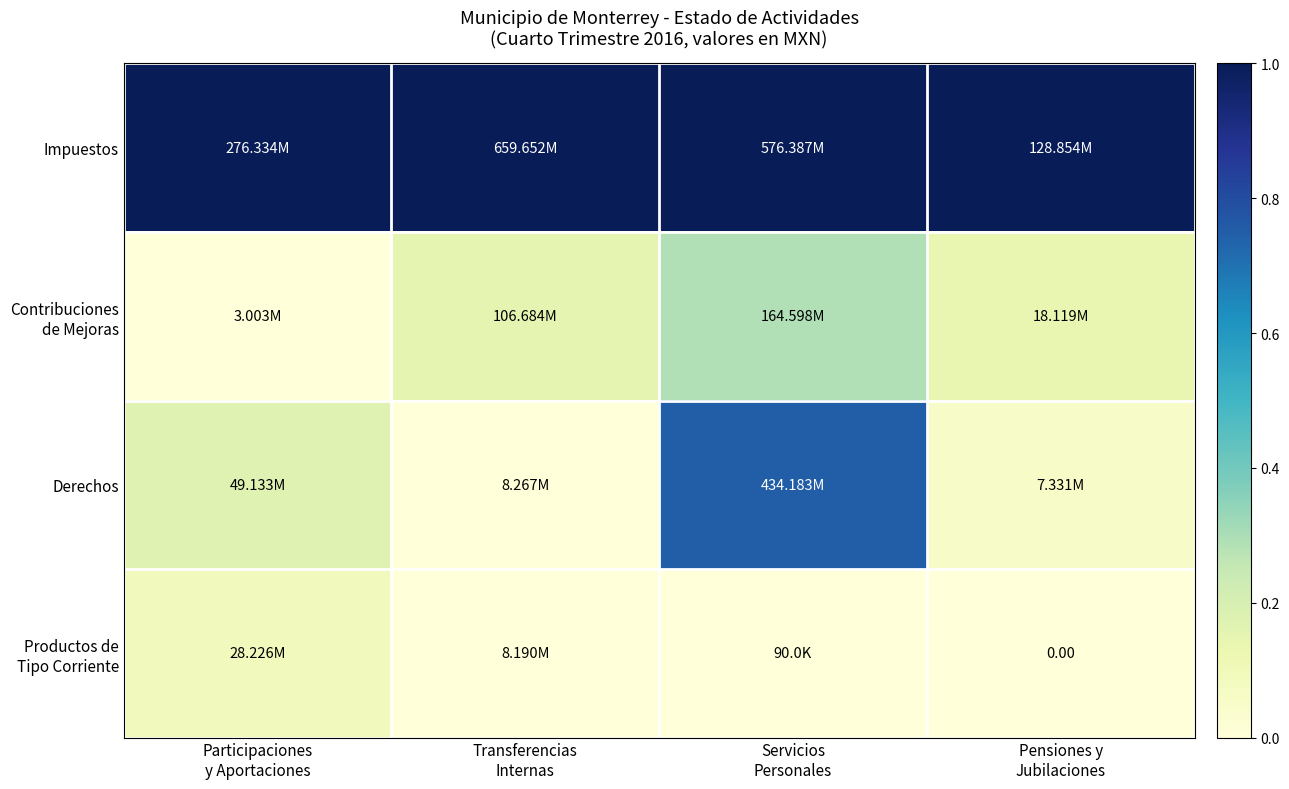

At Transferencias Internas, list the series in order from largest to smallest.

Impuestos, Contribuciones de Mejoras, Derechos, Productos de Tipo Corriente